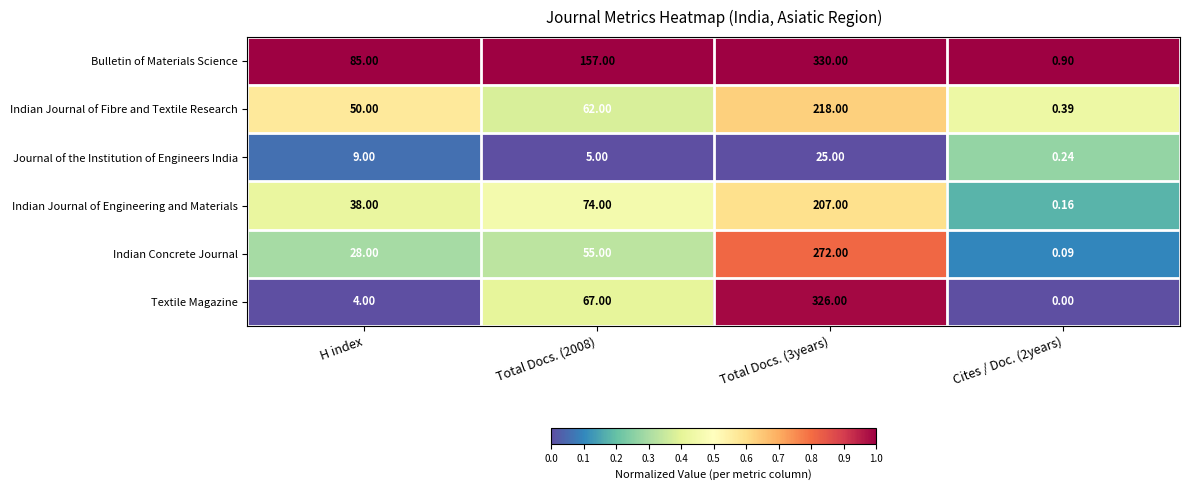

Rank the series at Cites / Doc. (2years) from lowest to highest value.

Textile Magazine, Indian Concrete Journal, Indian Journal of Engineering and Materials, Journal of the Institution of Engineers India, Indian Journal of Fibre and Textile Research, Bulletin of Materials Science